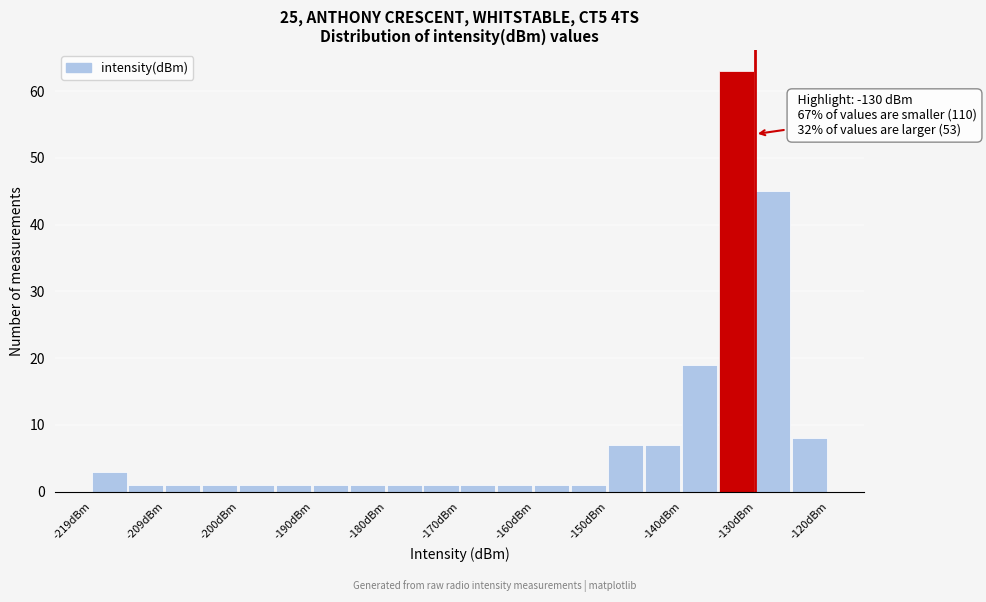

Over which range of the x-axis is the bar tallest?

-135 to -130